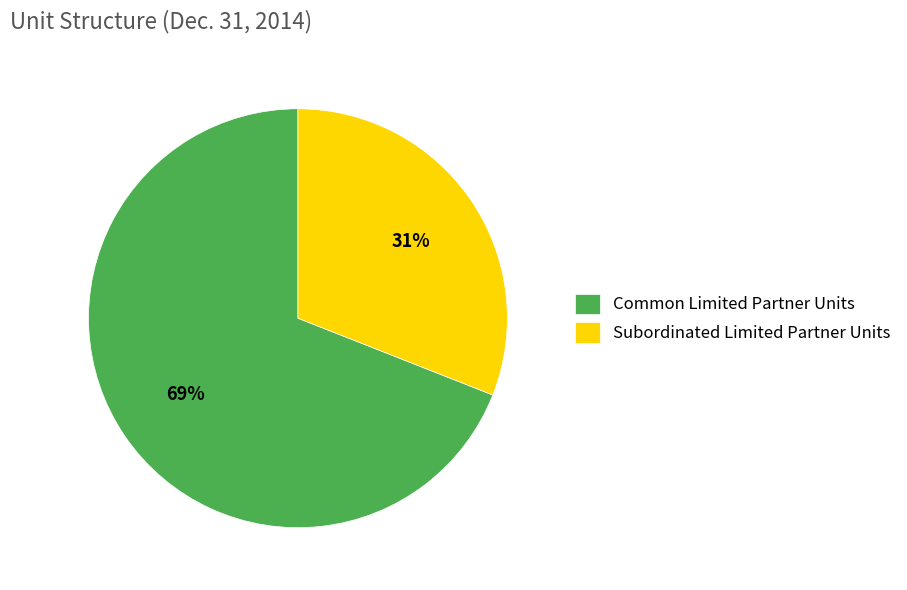

To the nearest percent, what is the average slice percentage?

50%